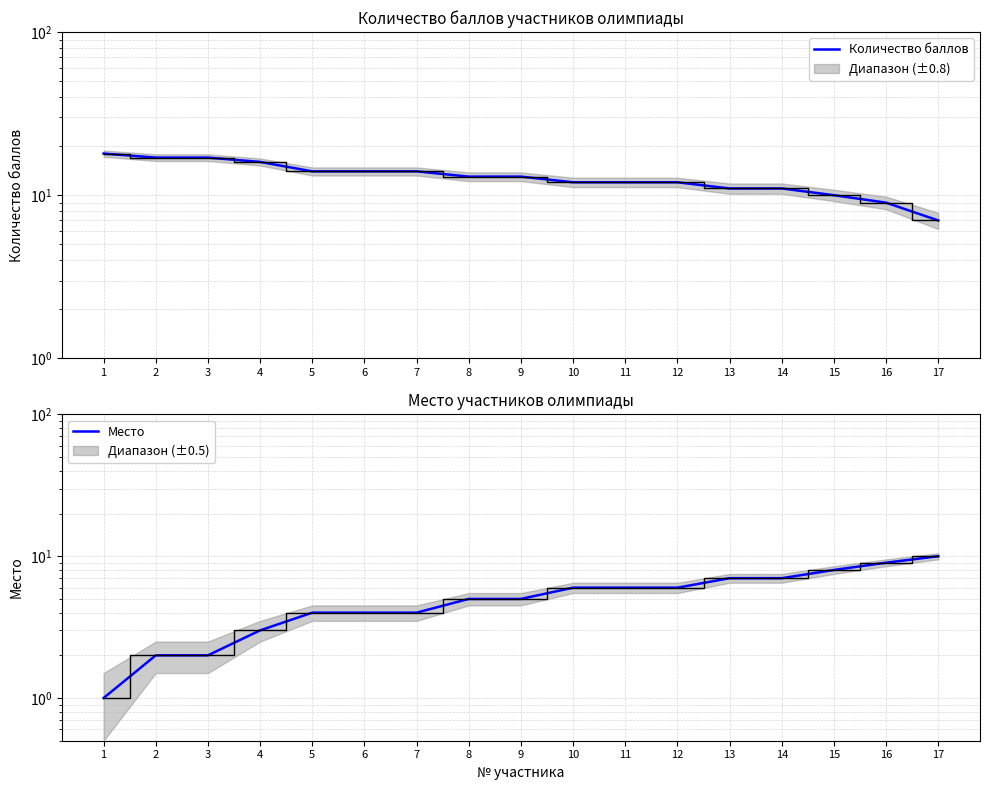

True or false: Место has a value of 12 at 13.

False